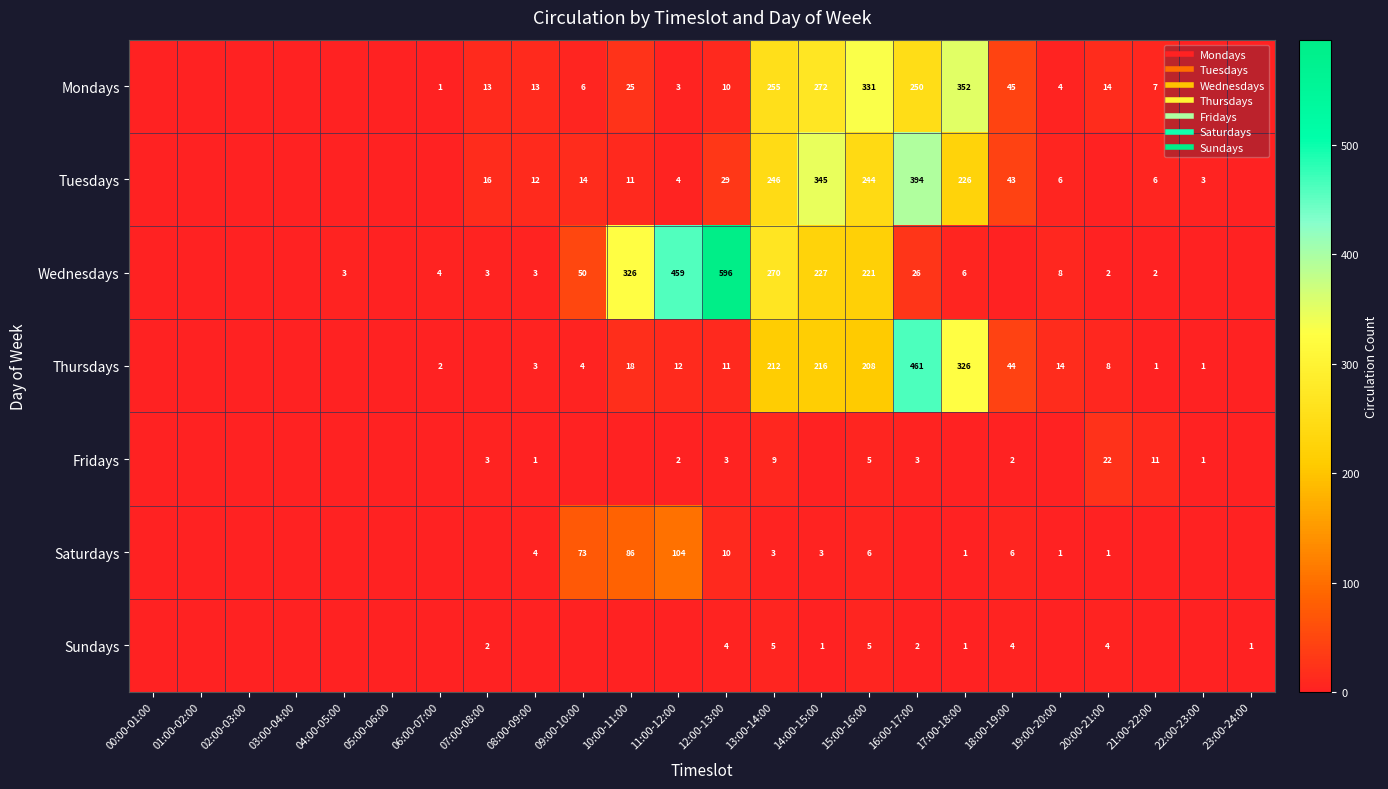

How many distinct data groups are displayed?

7